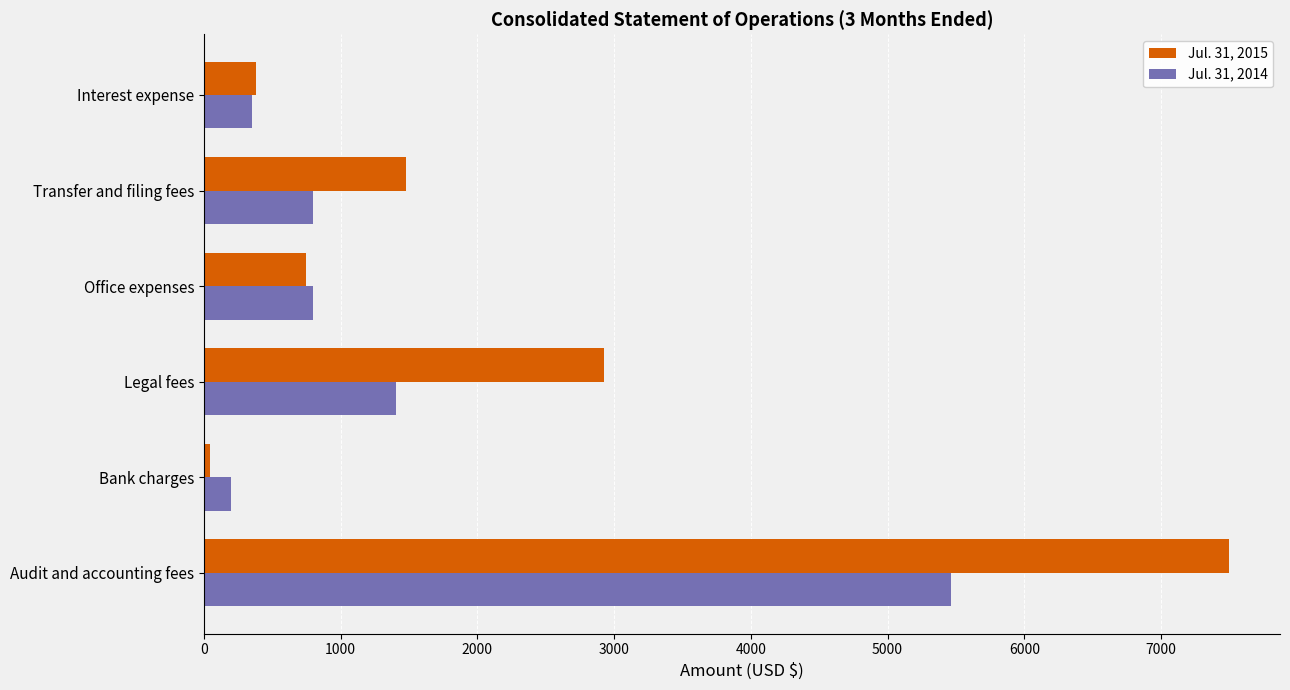

The Jul. 31, 2015 series shows 391 at Office expenses. True or false?

False